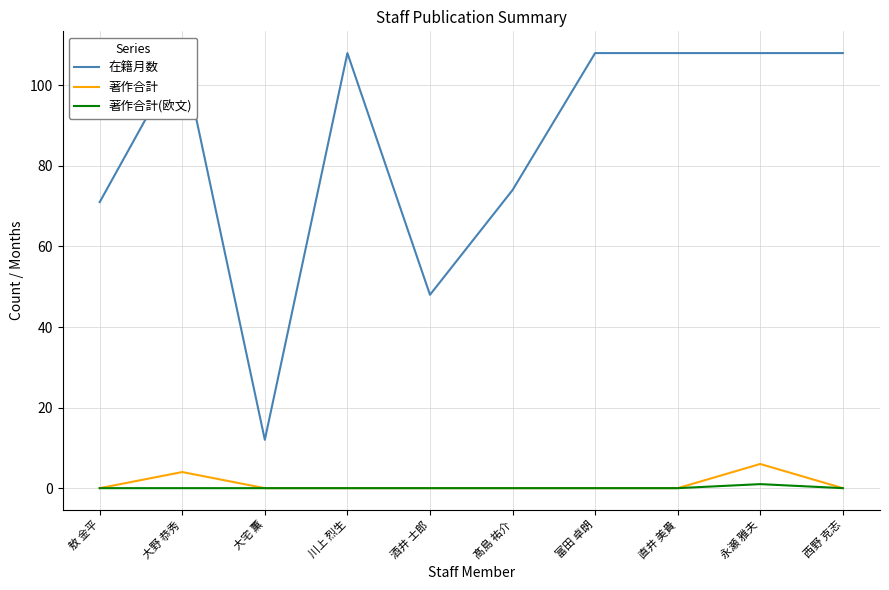

True or false: 在籍月数 has a value of 8 at 大宅 薫.

False